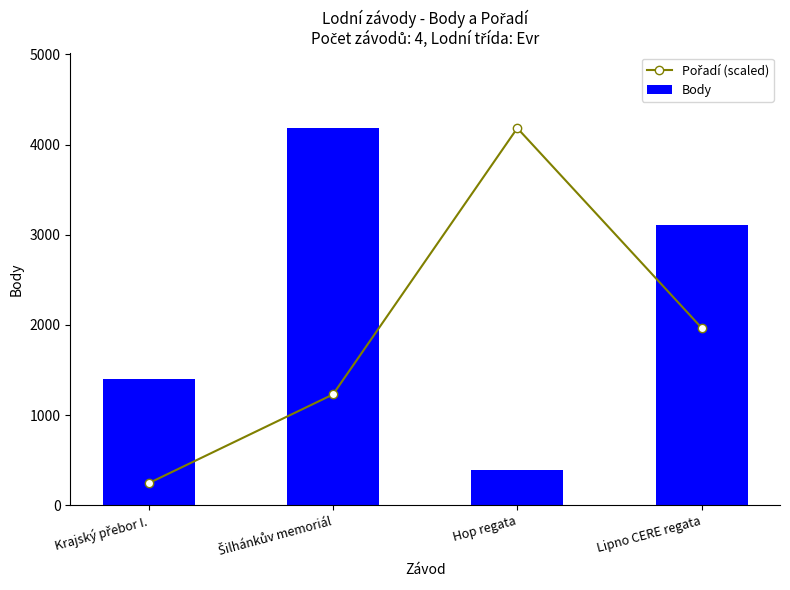

At which category is the sum across all series the highest?

Šilhánkův memoriál